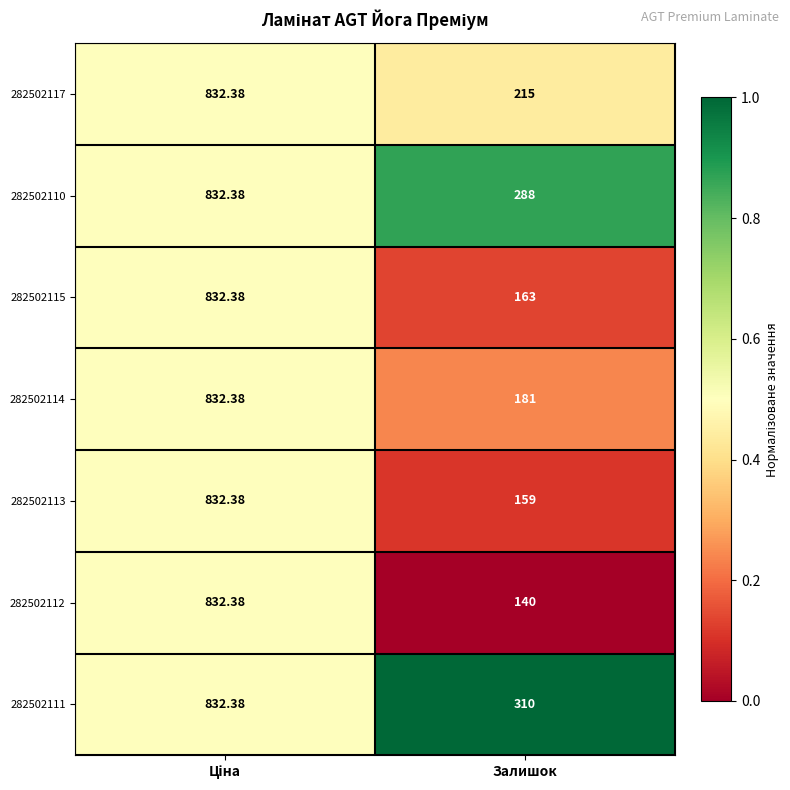

Which label corresponds to the smallest value in the chart?

Залишок